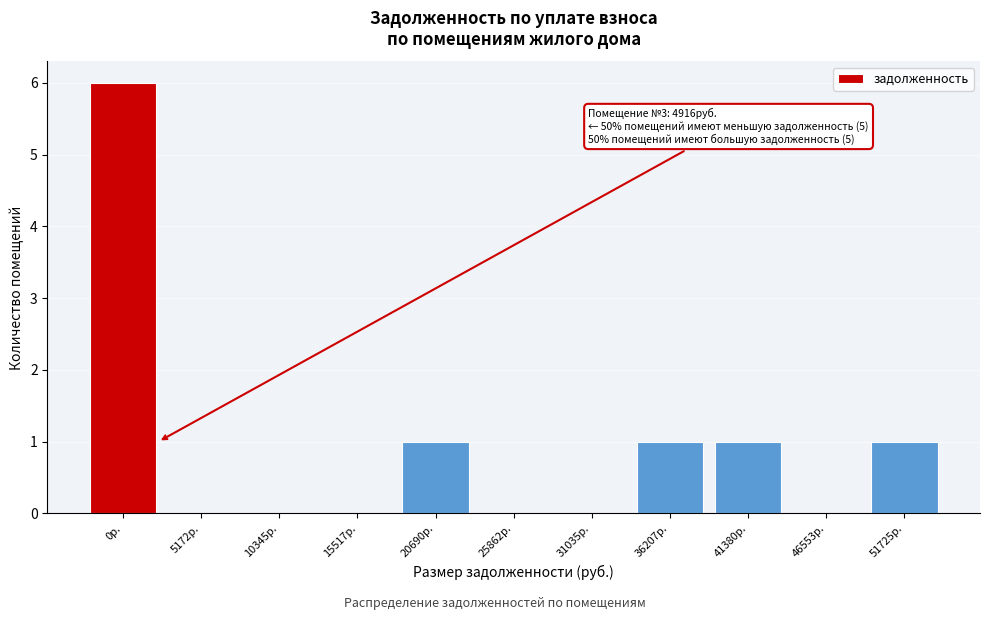

Reading left to right, what are all the values shown in this chart?

0р.=6	5172р.=0	10345р.=0	15517р.=0	20690р.=1	25862р.=0	31035р.=0	36207р.=1	41380р.=1	46553р.=0	51725р.=1